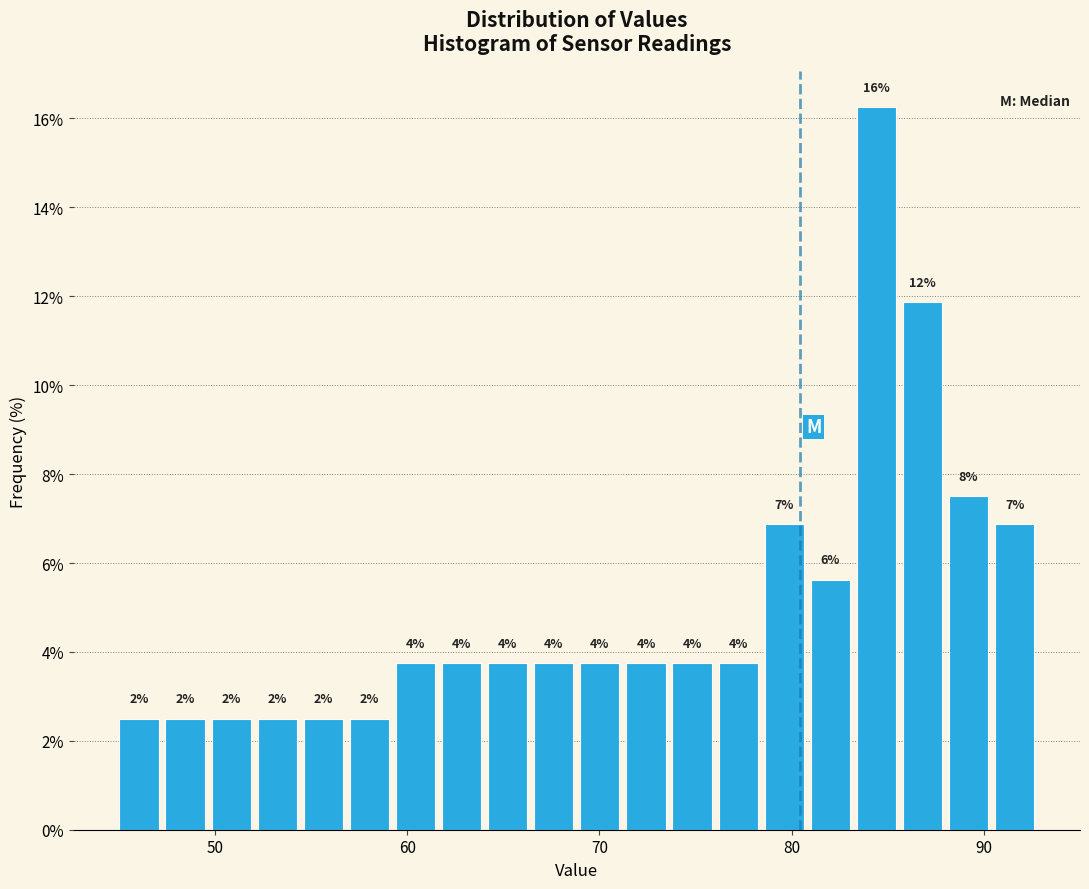

Around what value on the x-axis is the tallest bar? Give the approximate position of its centre, as read against the axis.

84